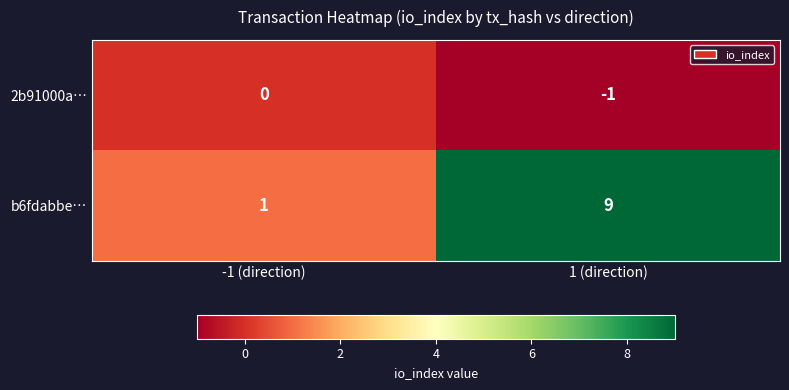

At which label is b6fdabbe… closest to 5?

-1 (direction)